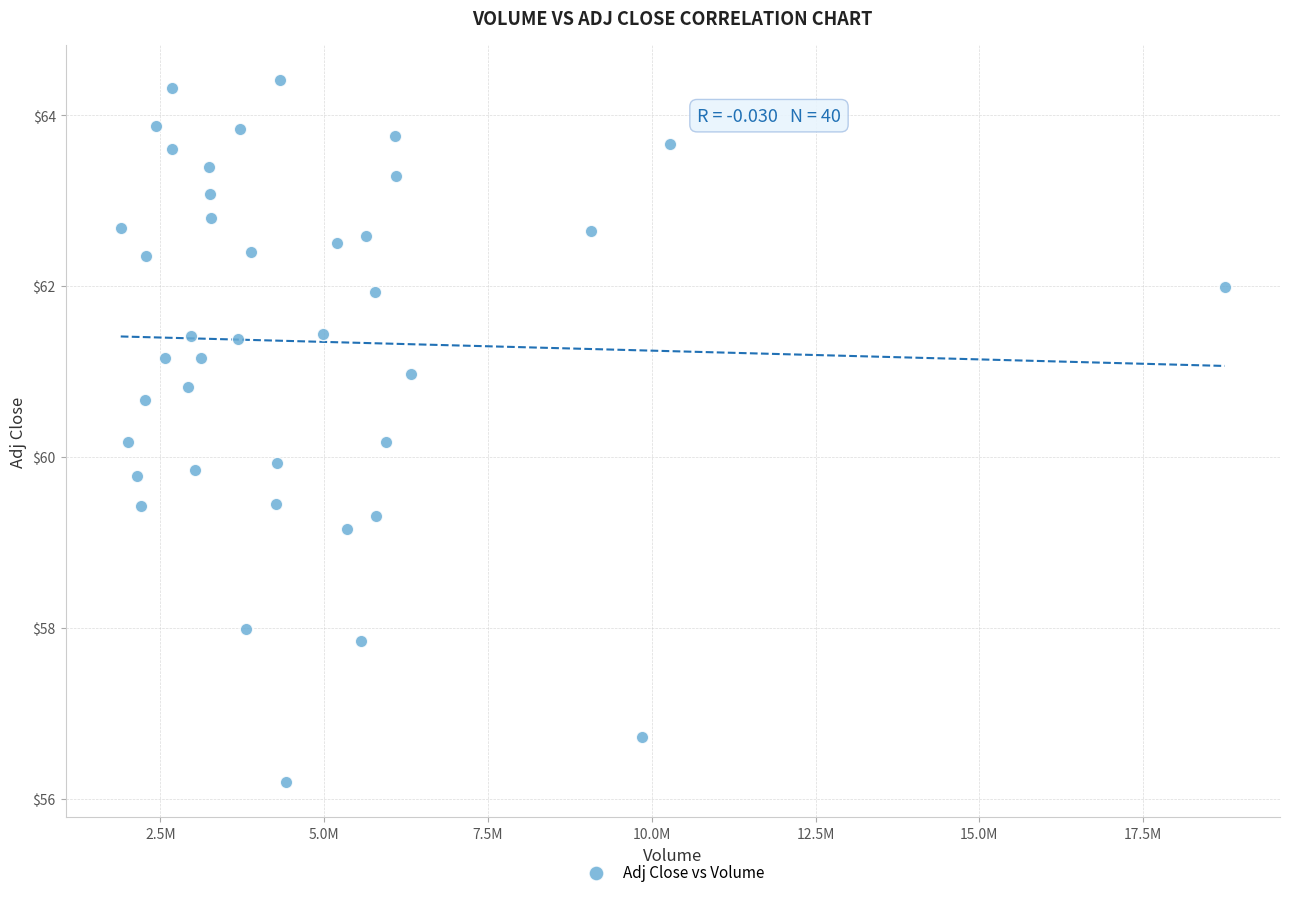

What is the range of X values (max minus min)?

16850200.0